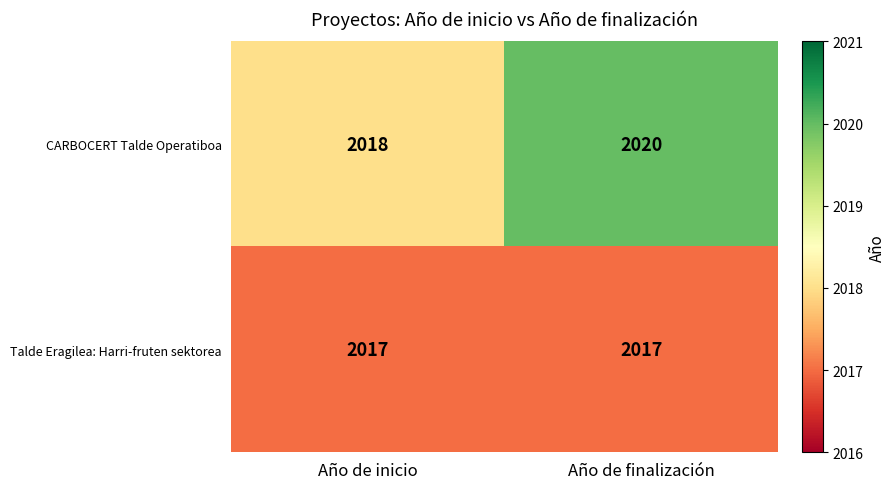

Rank the series by their average value, from highest to lowest.

CARBOCERT Talde Operatiboa, Talde Eragilea: Harri-fruten sektorea